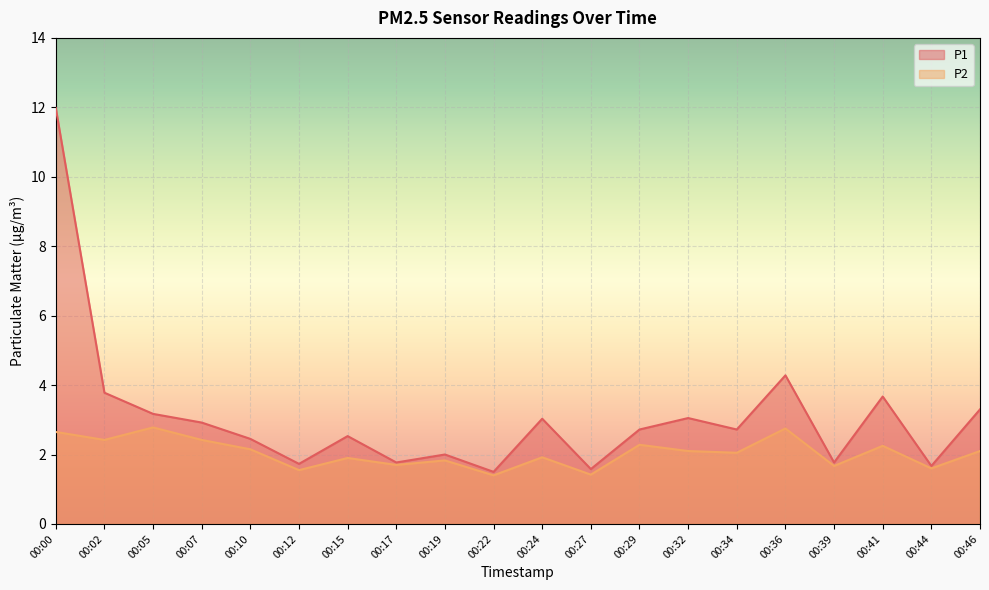

True or false: P1 and P2 cross at least once.

False